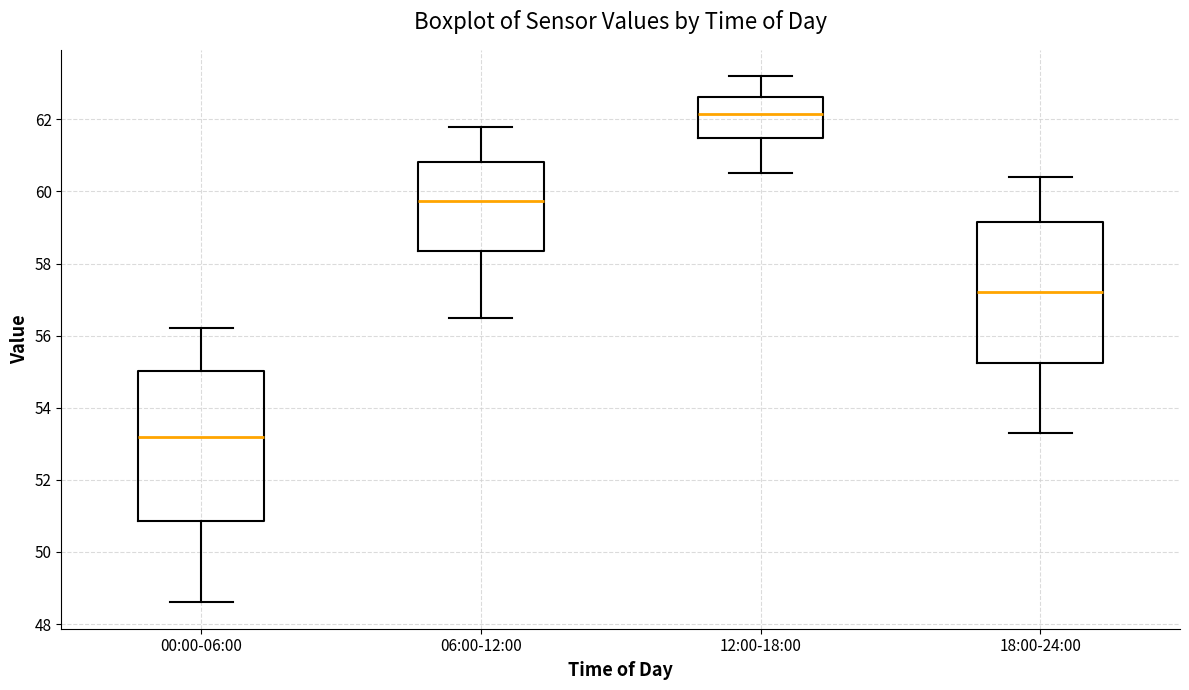

Where does the median line of the box for 18:00-24:00 sit on the y-axis? The values are not printed on the chart, so give them approximately, as read against the axis.

57.2